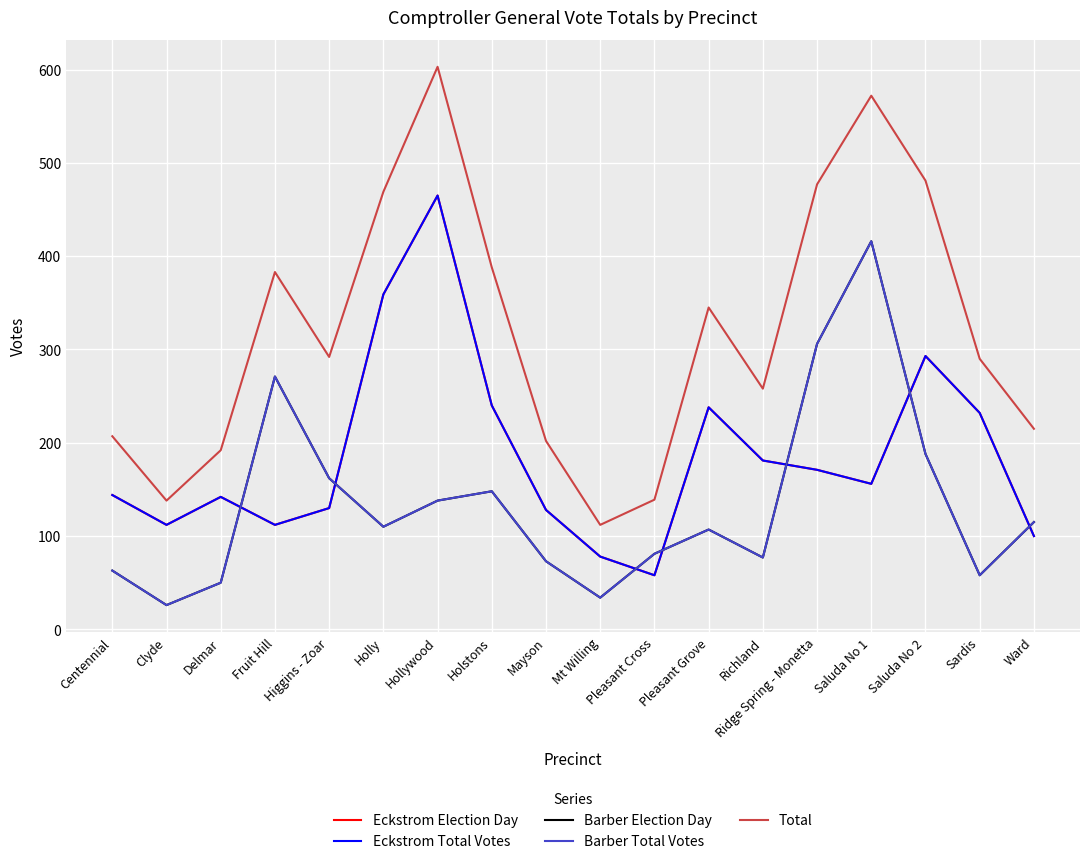

Is this an area chart (filled region under the line)?

No